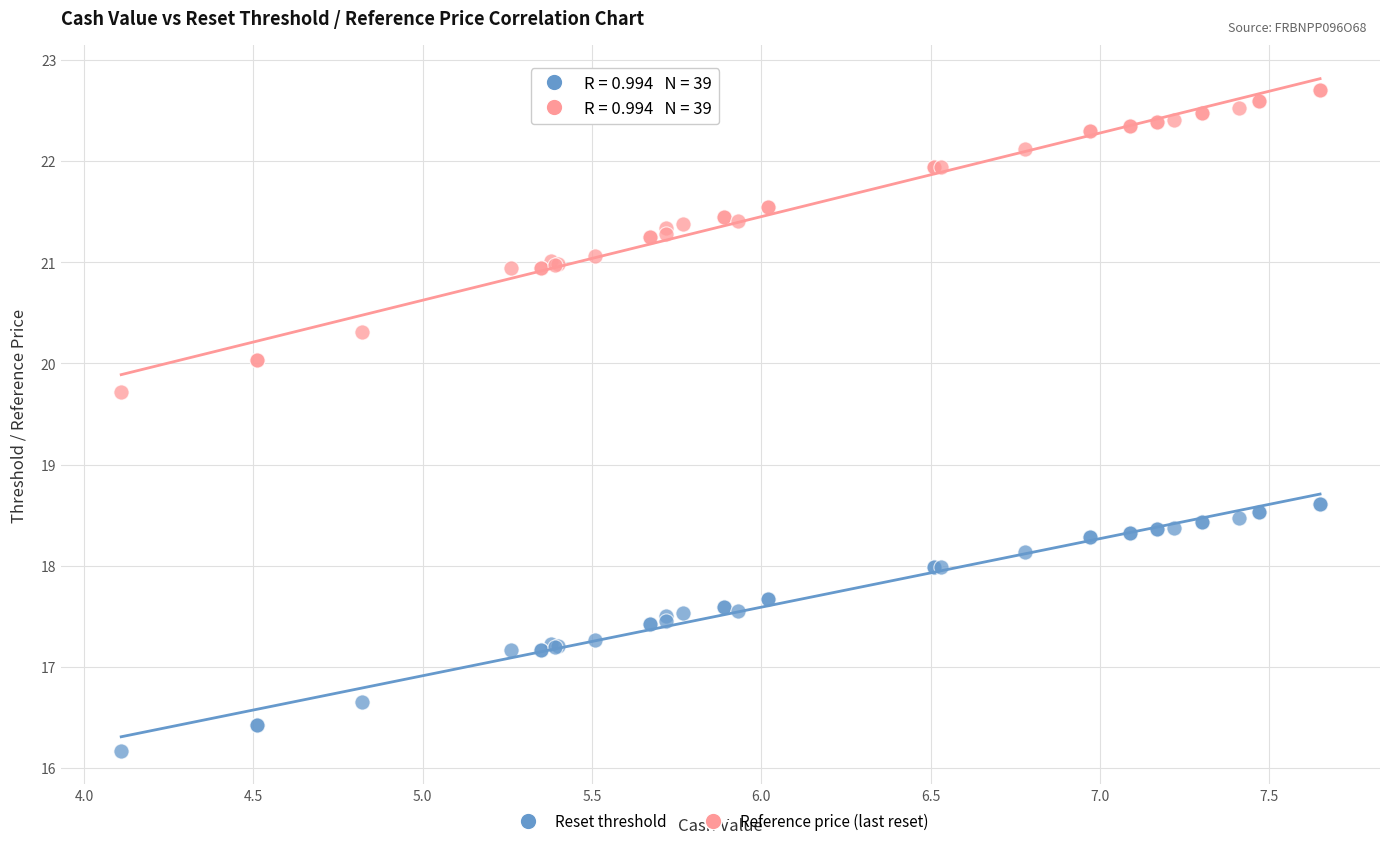

Which series contains the lowest Y value?

Reset threshold